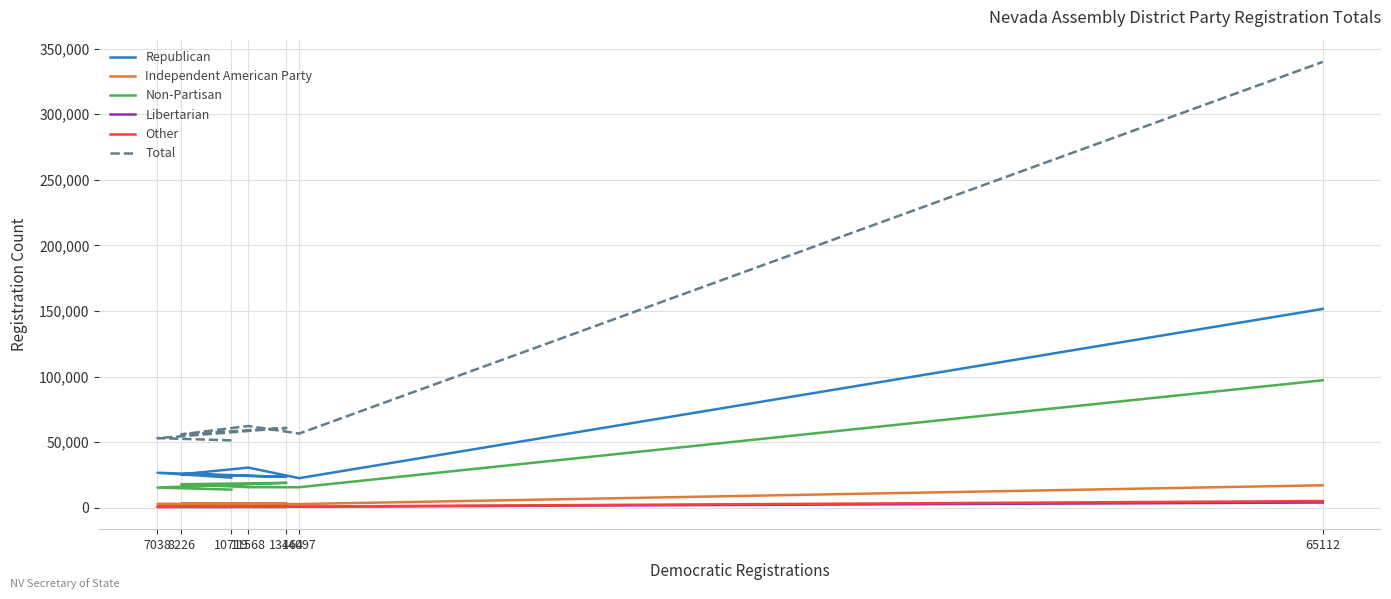

Which category has the highest value in the Non-Partisan series?

65112